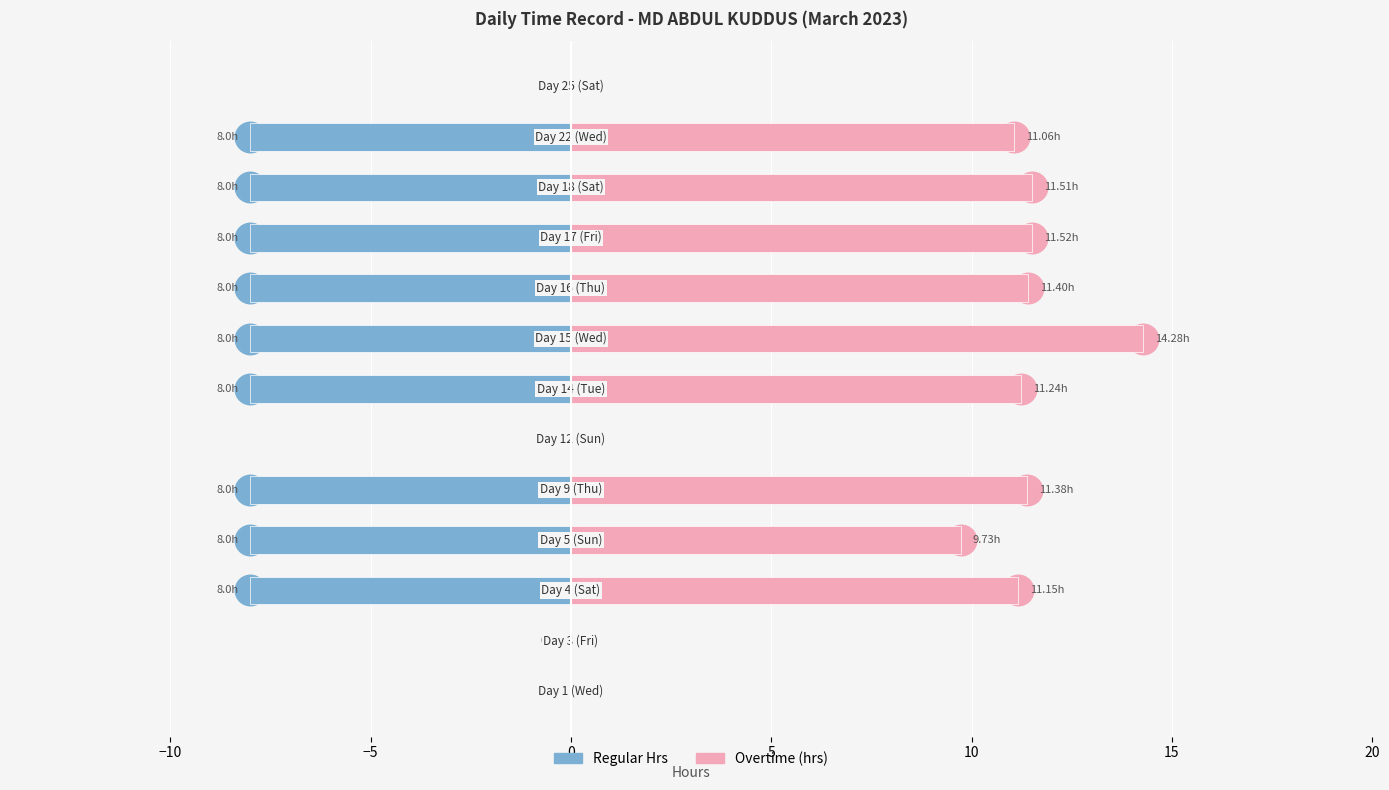

Rank the series by their maximum value, from highest to lowest.

Overtime (hrs), Regular Hrs